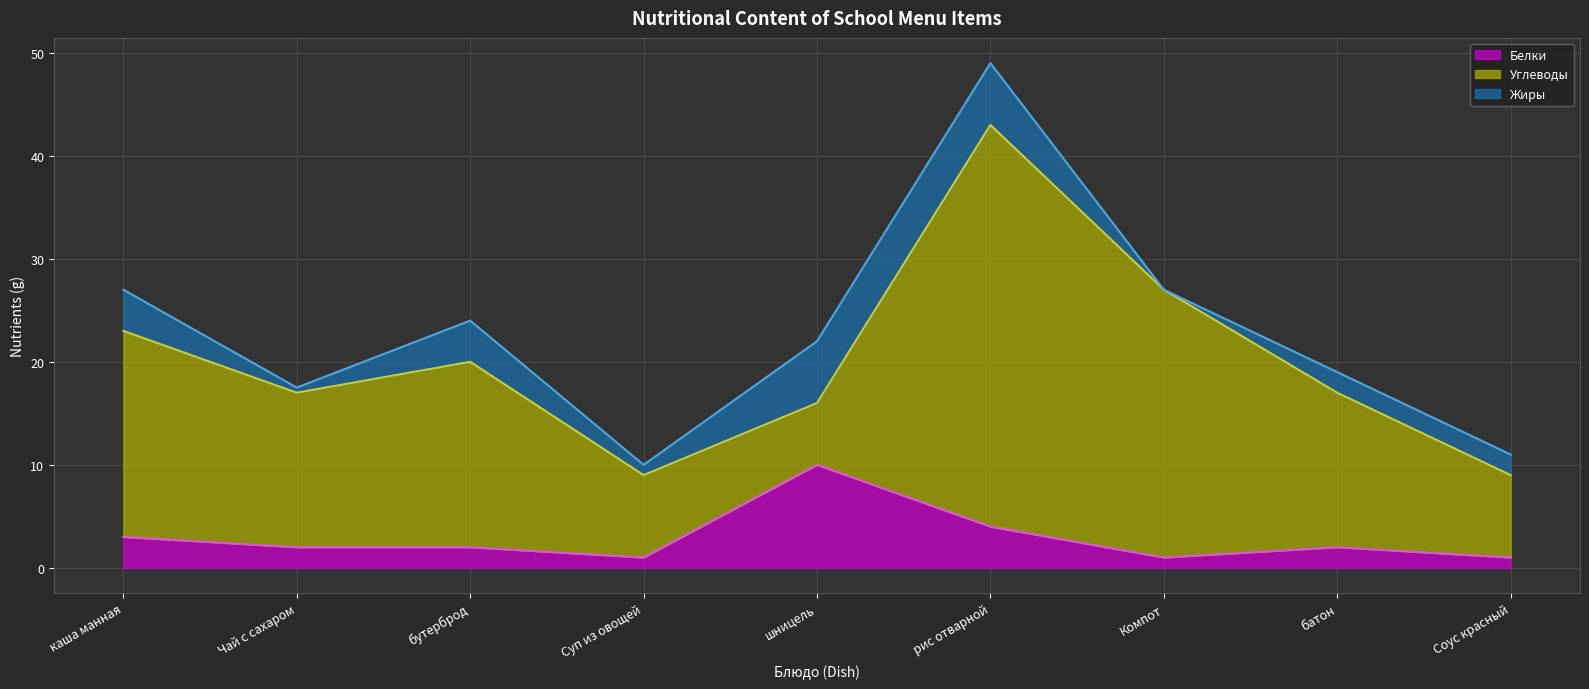

The Углеводы series shows 9.5 at рис отварной. True or false?

False